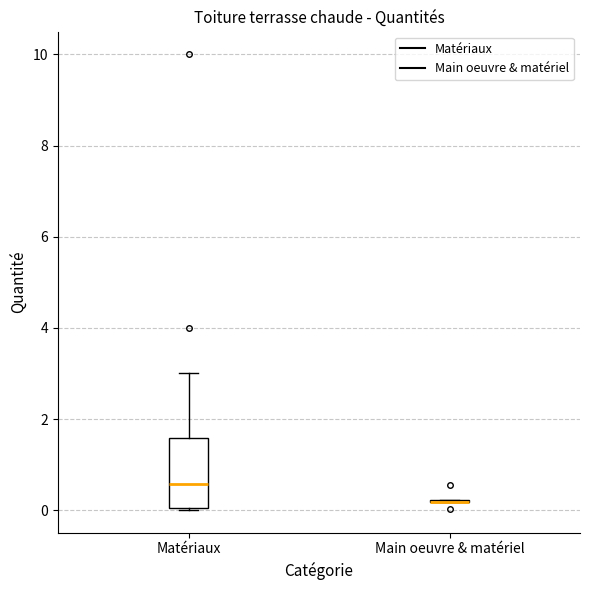

Reading left to right, transcribe this box plot: for each box, give where its median line is, the range the box spans, and where its two whiskers end, as read against the y-axis. The values are not printed on the chart, so give them approximately, as read against the axis.

Matériaux: median 0.6, box 0.0 to 1.6, whiskers 0.0 to 3.0
Main oeuvre & matériel: box collapsed to a line at 0.2, whiskers 0.2 to 0.2